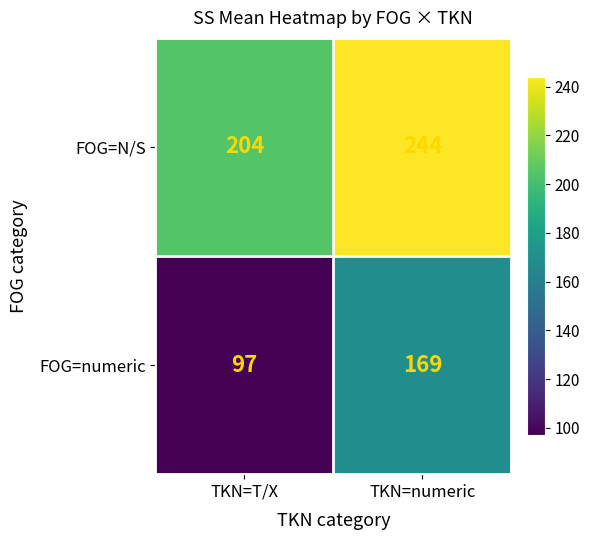

At which category is the sum across all series the highest?

TKN=numeric